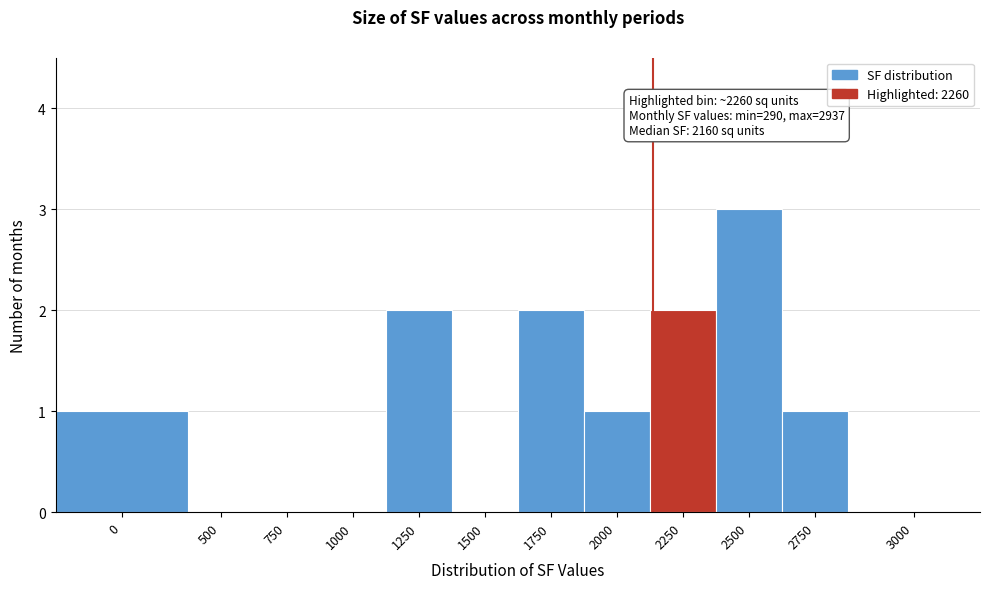

Reading left to right, what are all the values shown in this chart?

0=1	500=0	750=0	1000=0	1250=2	1500=0	1750=2	2000=1	2250=2	2500=3	2750=1	3000=0